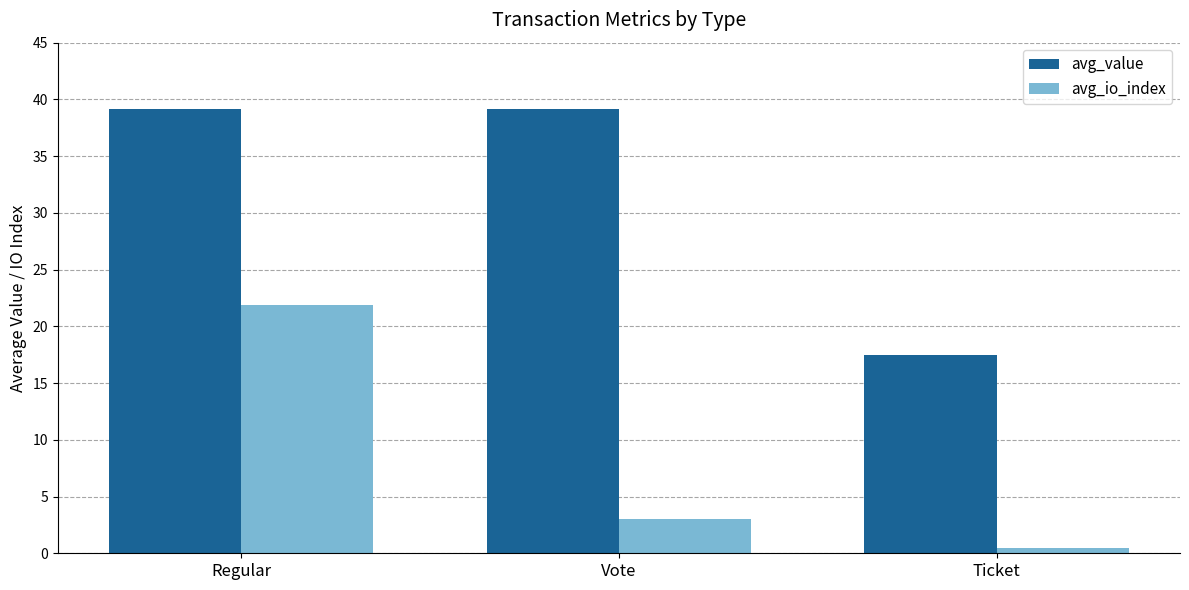

How many values in the avg_value series exceed 39?

2